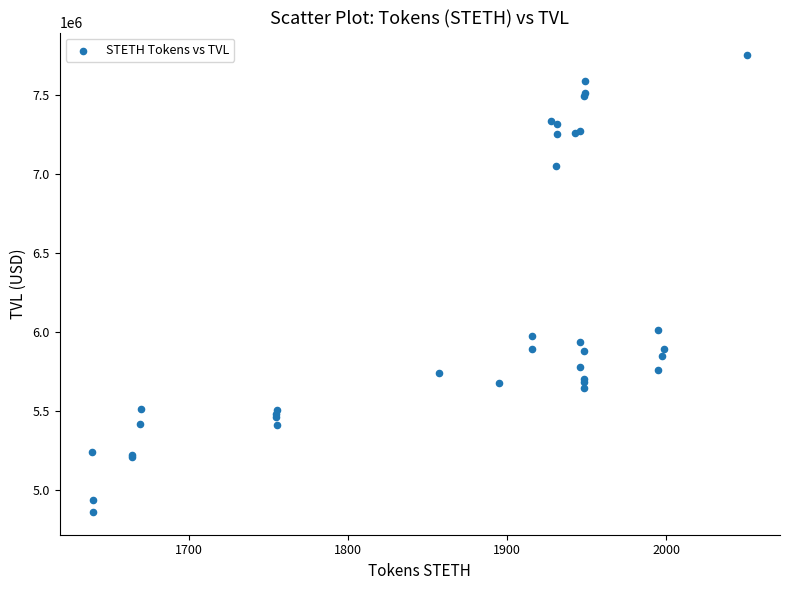

What Y value in the scatter plot is closest to 6304253?

6007826.6